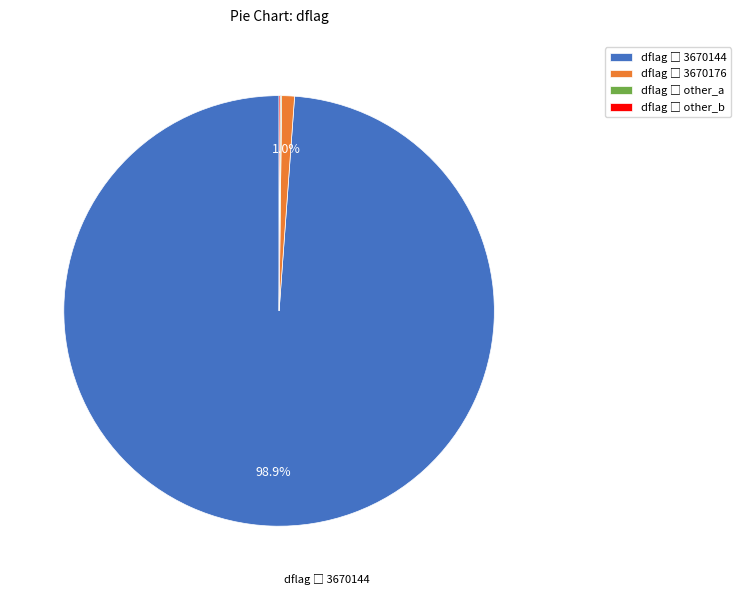

Does any single category account for the majority?

Yes